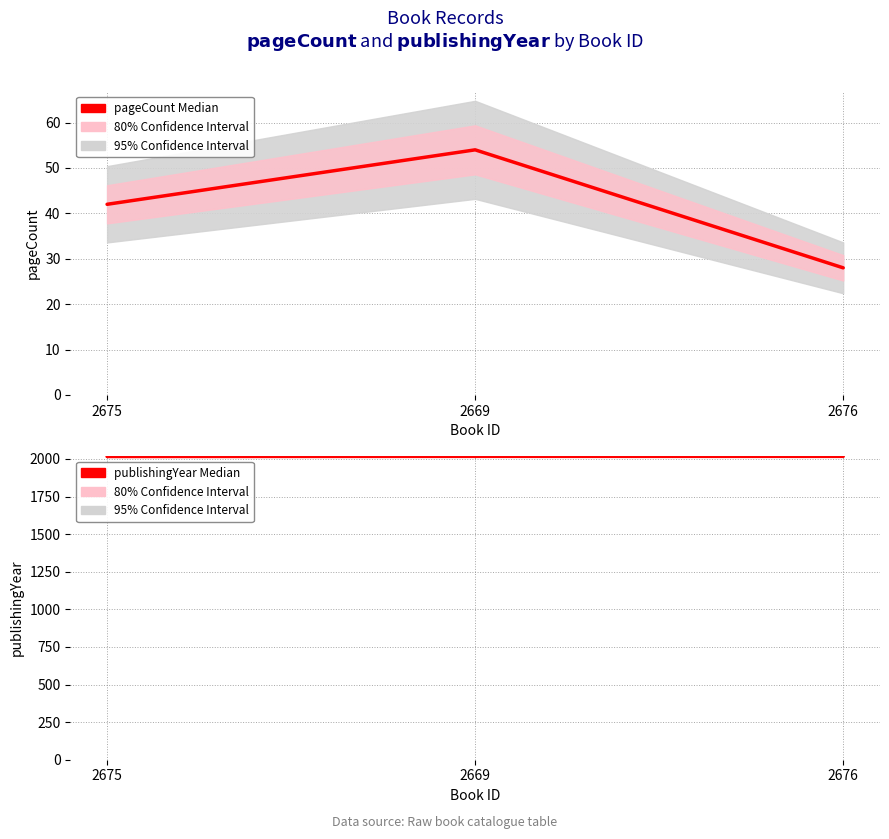

The value of pageCount (Median) at 2675 is 42. True or false?

True